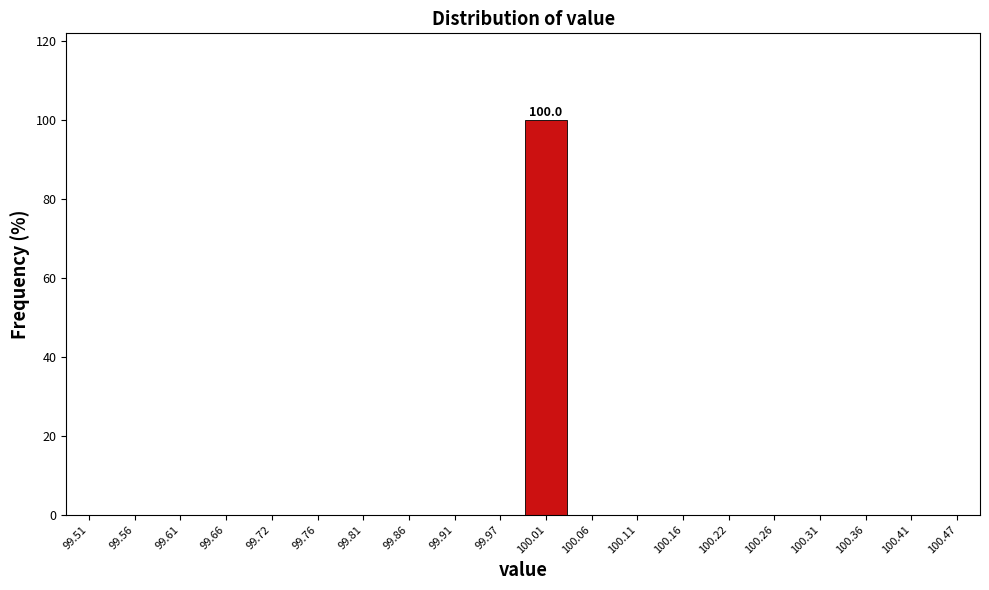

Over which range of the x-axis is the bar tallest?

99.99 to 100.04